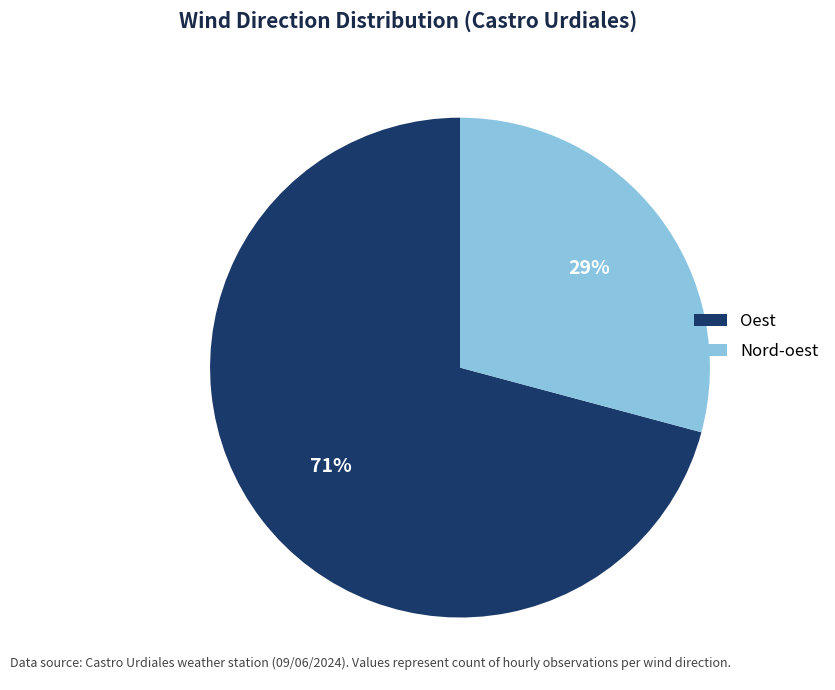

Which category has the smallest portion of the pie?

Nord-oest